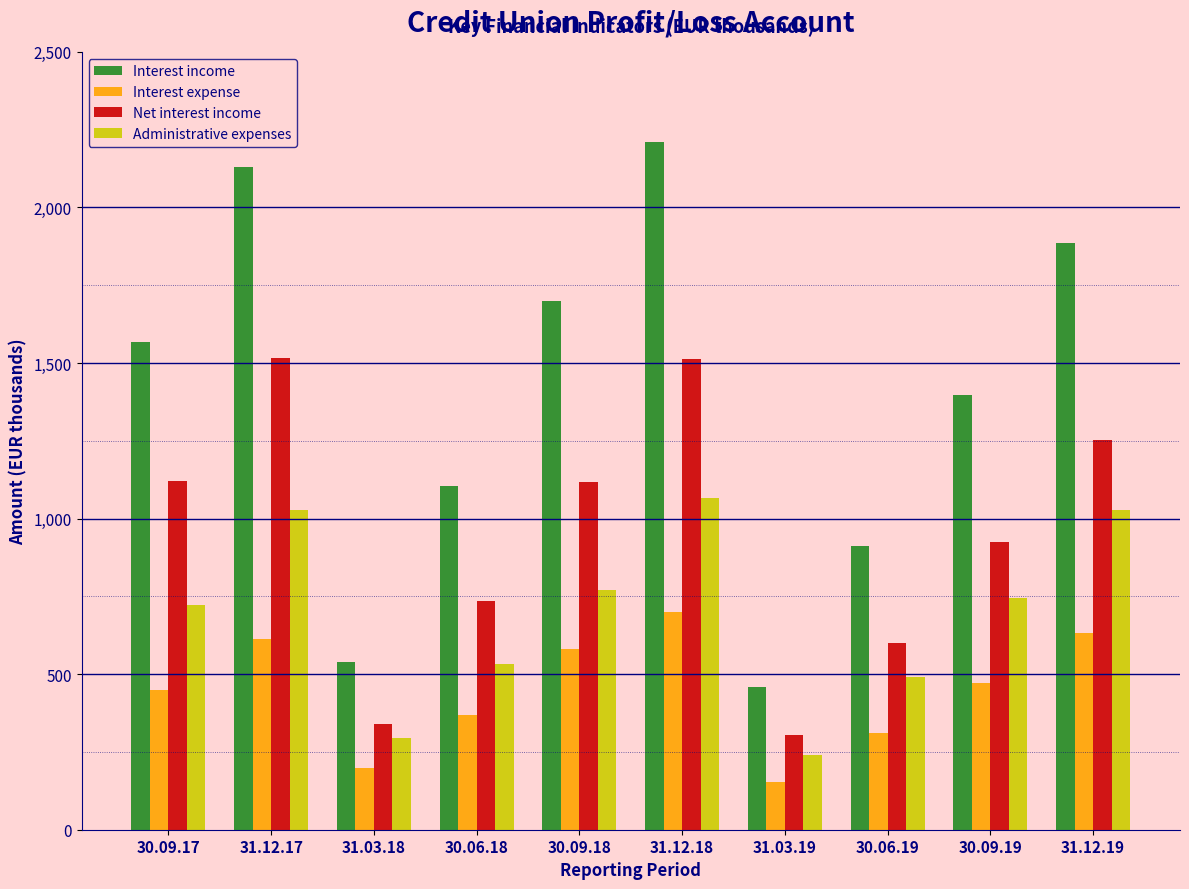

Is the value of Administrative expenses at 31.03.19 greater than the value of Interest income at 31.03.18?

No